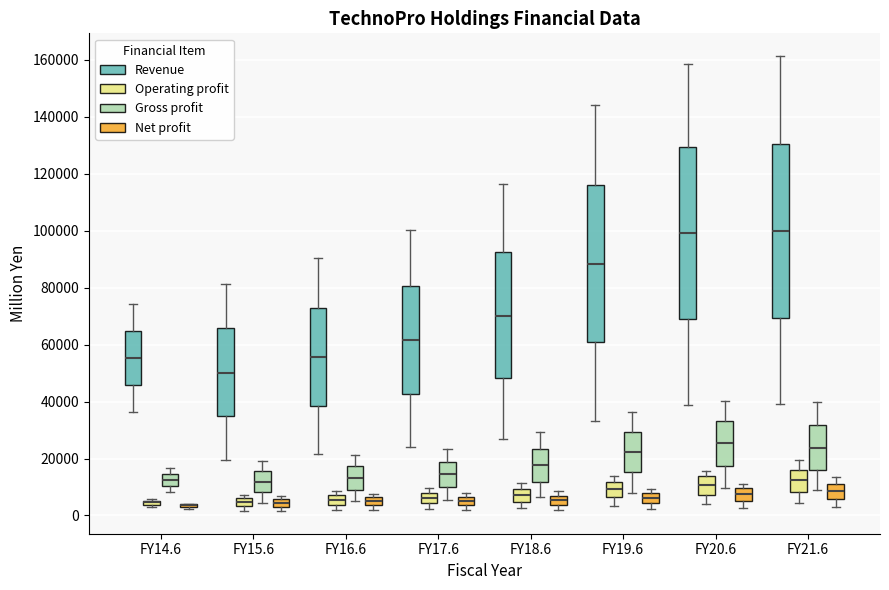

Where does the upper whisker of the box for FY17.6 (Gross profit) end on the y-axis? The values are not printed on the chart, so give them approximately, as read against the axis.

24000